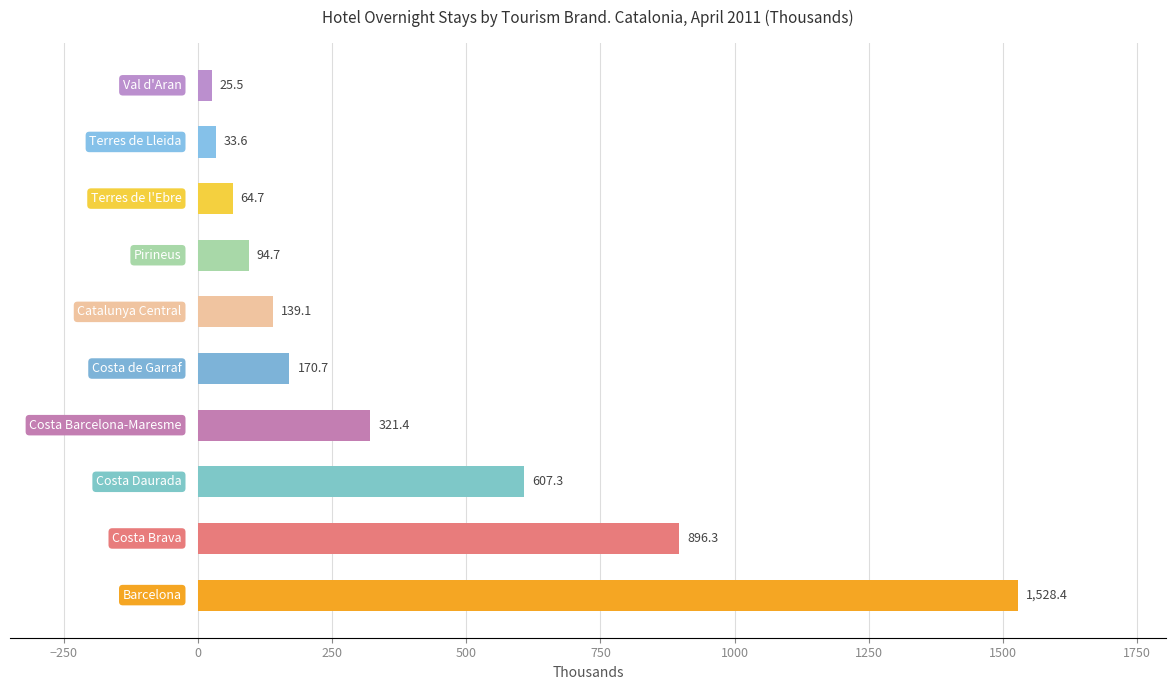

What is the difference between the maximum and minimum values?

1502.9